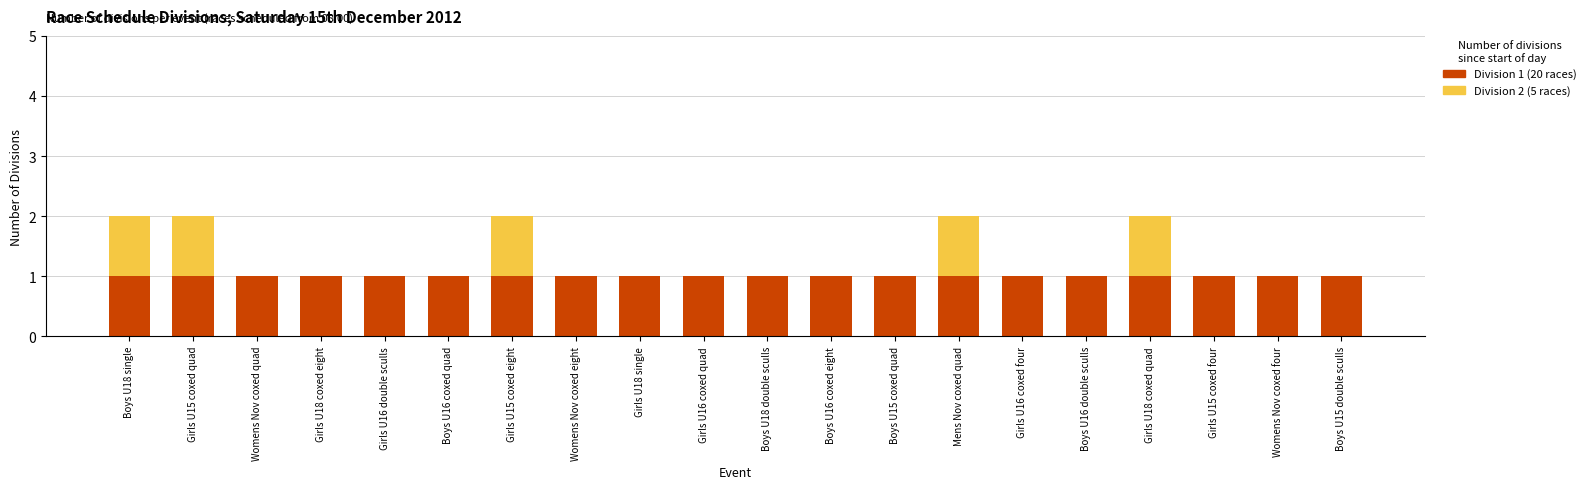

Are the bars grouped side by side (vs. stacked)?

No